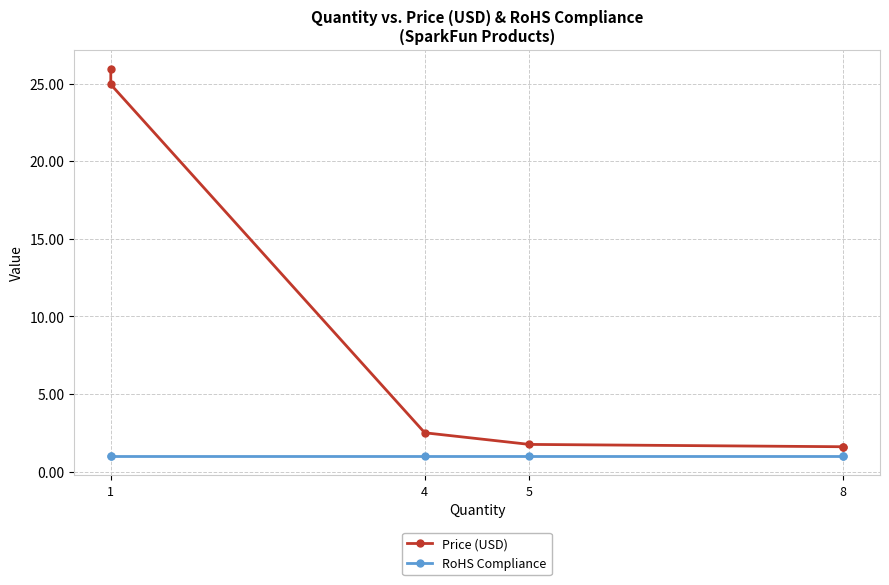

What is the minimum value shown in the chart?

1.0